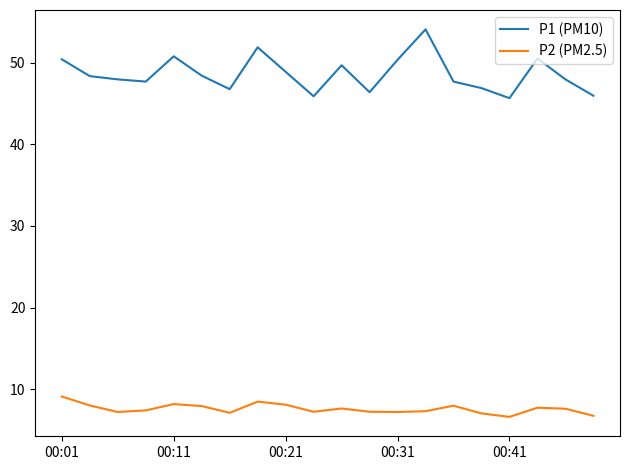

What is the difference between the maximum and minimum values in the P2 (PM2.5) series?

2.5